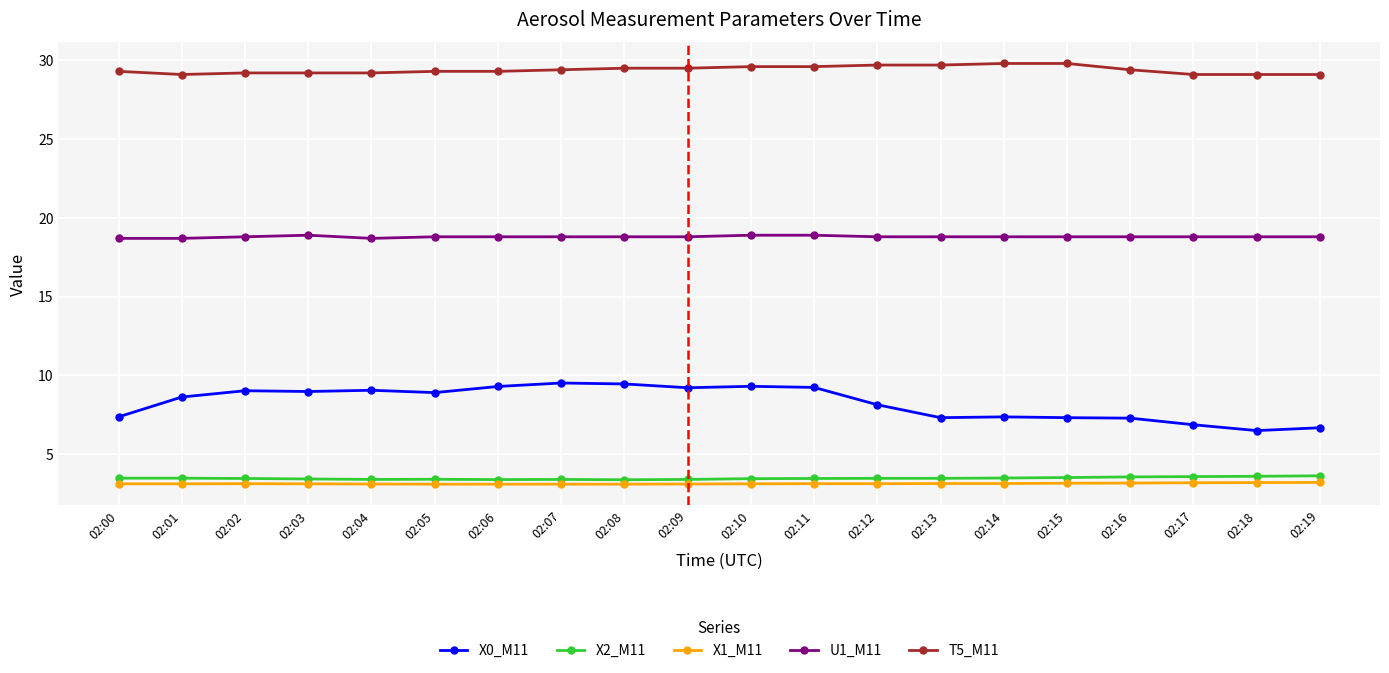

How many lines are shown in the chart?

5